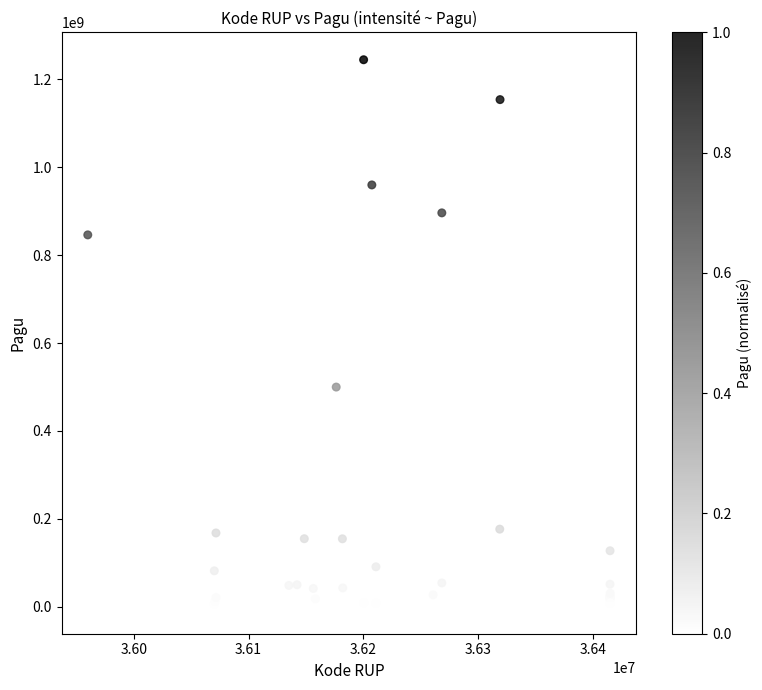

What Y value in the scatter plot is closest to 622840000?

499932000